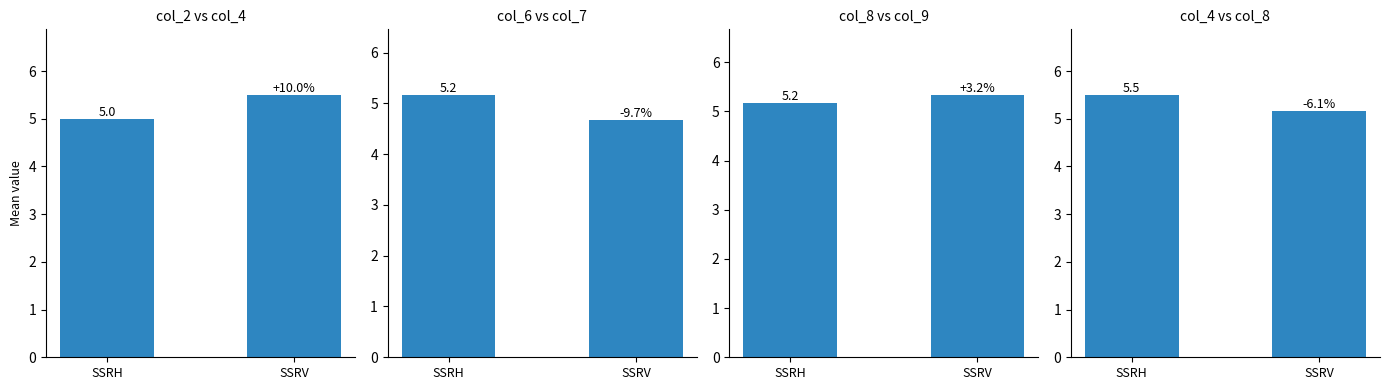

List the labels in order of value, largest first.

SSRH, SSRV